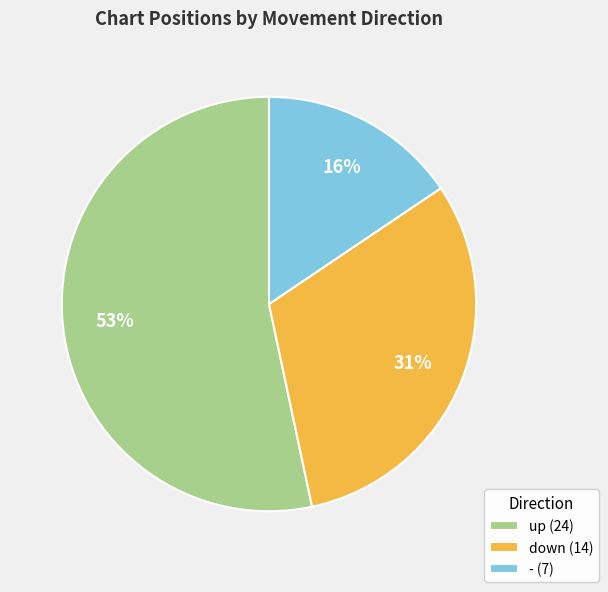

Which has a higher value, up or down?

up